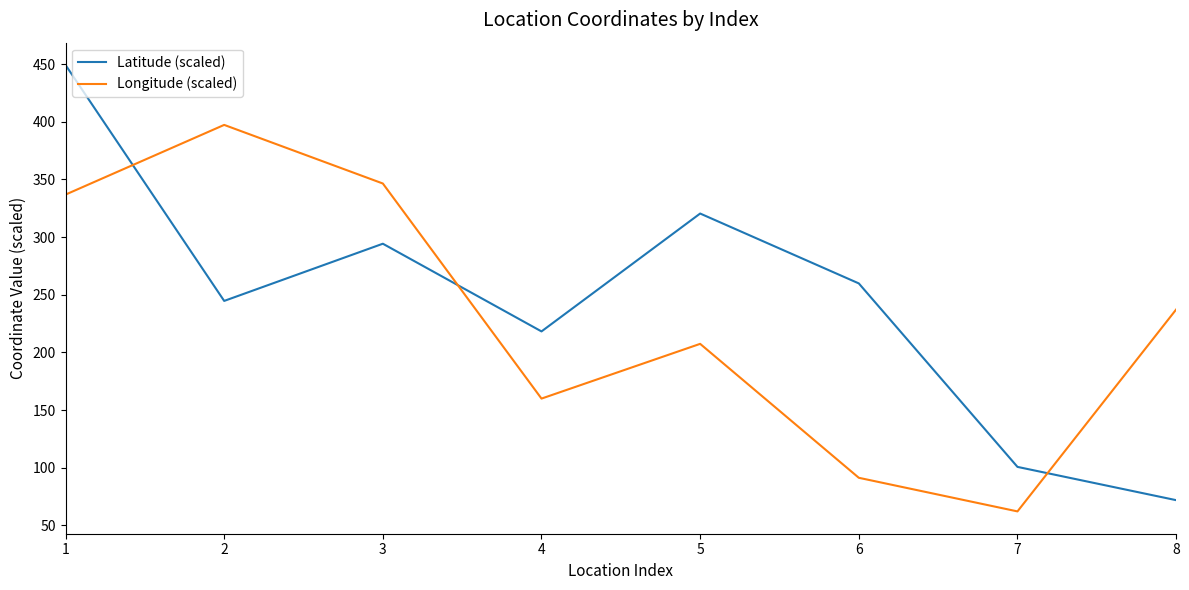

How many interior local valleys does the Latitude (scaled) series have?

2